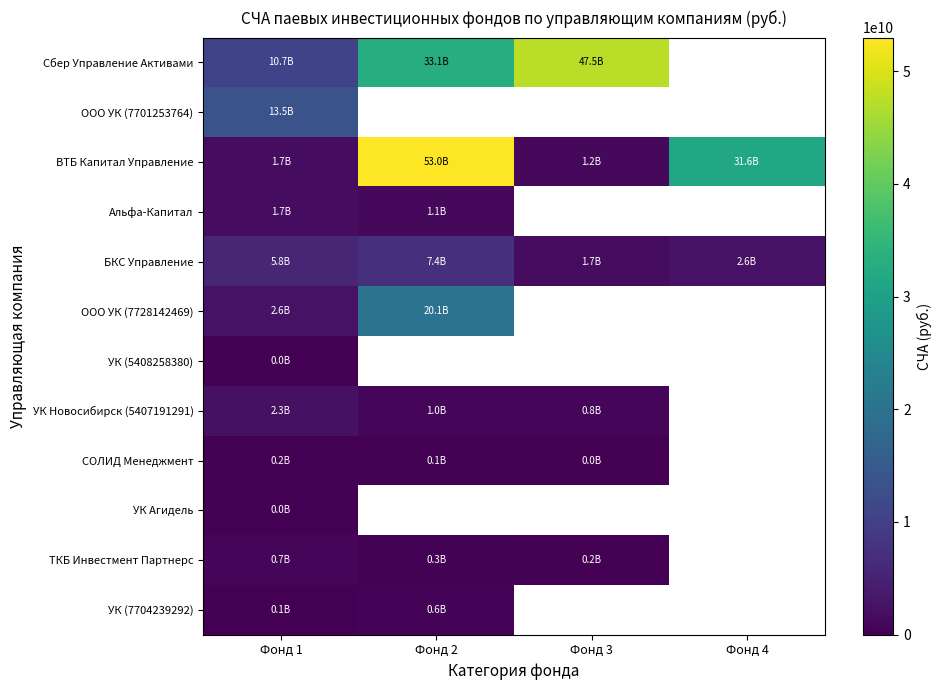

At how many categories does at least one series exceed 47550173133?

1